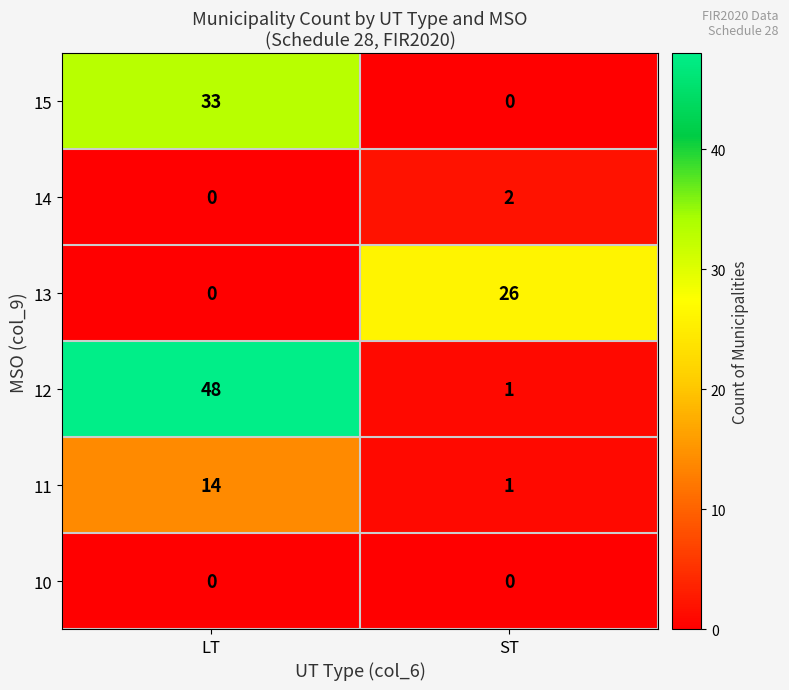

Which series changed the most between LT and ST?

12